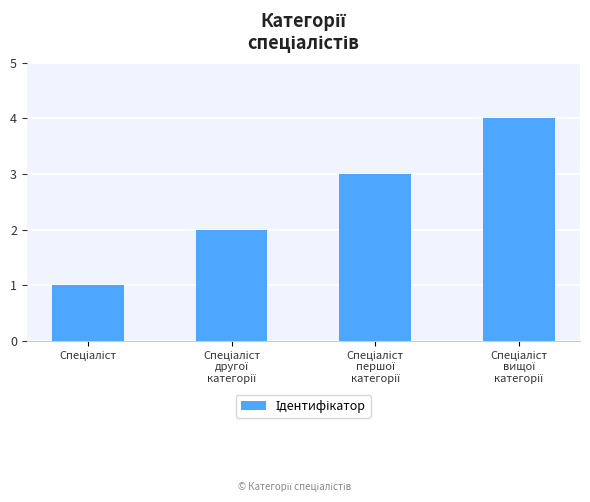

What is the greatest value displayed?

4